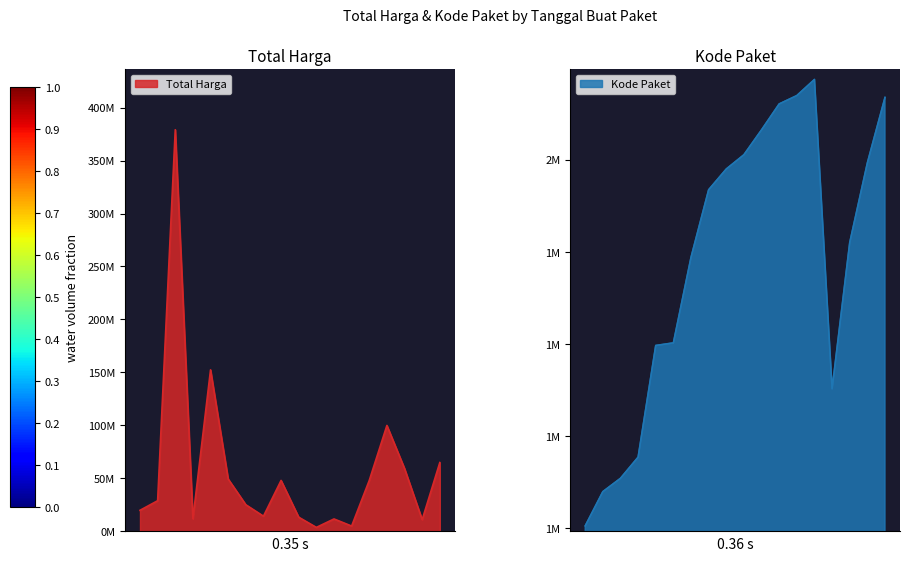

List the labels in order of Total Harga value, smallest first.

2022-11-16, 2022-11-22, 2022-11-09, 2022-11-21, 2022-08-24, 2022-11-10, 2022-11-04, 2022-07-28, 2022-10-21, 2022-08-10, 2022-11-08, 2022-11-25, 2022-10-01, 2022-10-25, 2022-11-22, 2022-09-17, 2022-09-30, 2022-08-15